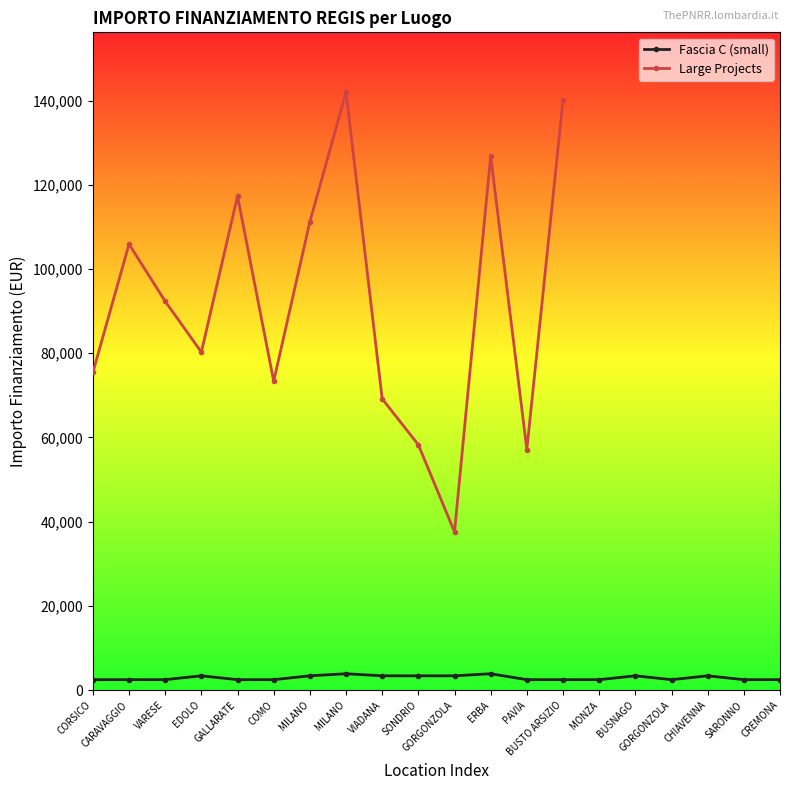

Between CORSICO and SARONNO, which is larger?

CORSICO